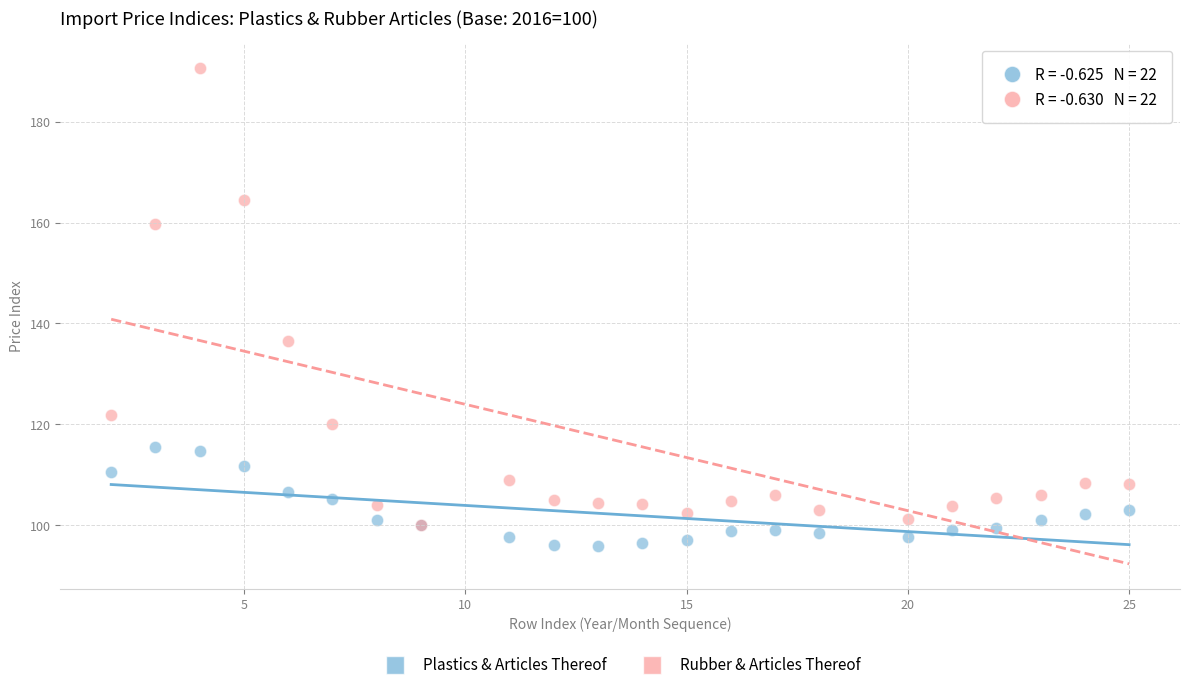

Which series has the widest spread of Y values?

Rubber & Articles Thereof